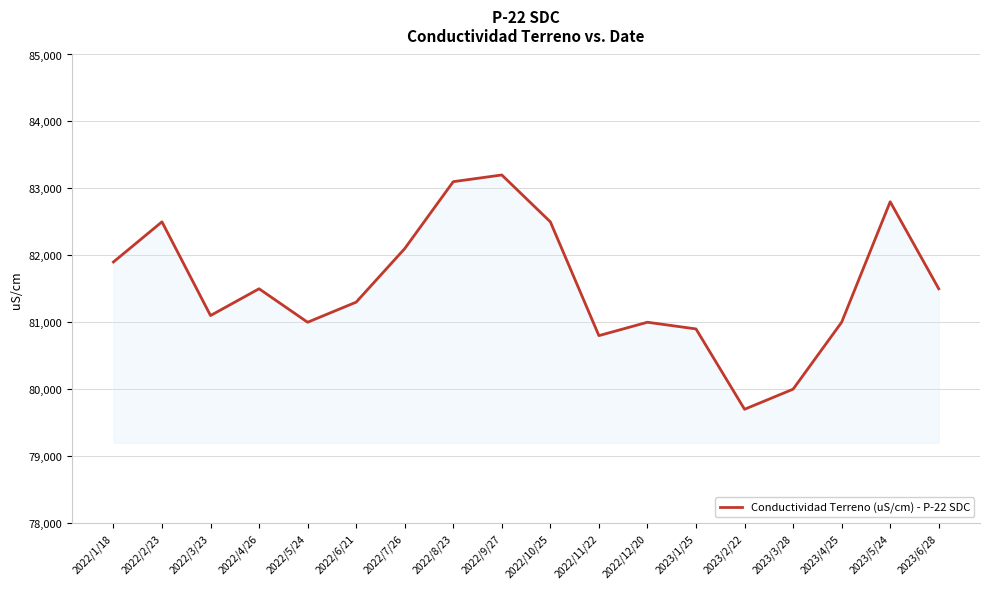

What is the ratio of the value at 2022/9/27 to the value at 2023/2/22?

1.0